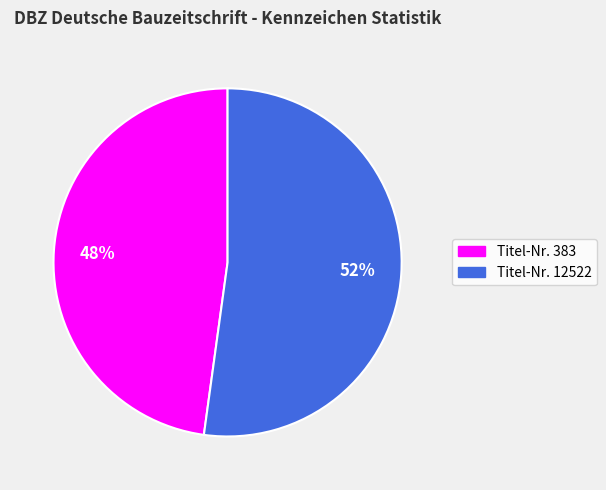

Is there any slice that represents more than half of the pie?

Yes